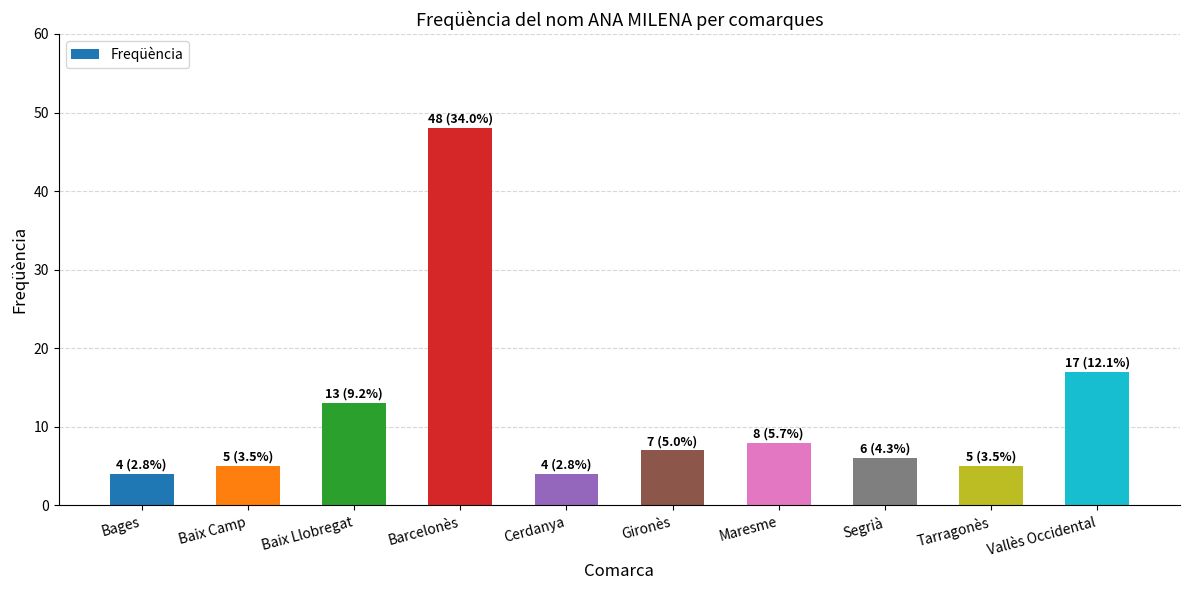

What is the label of the 4th bar from the right?

Maresme